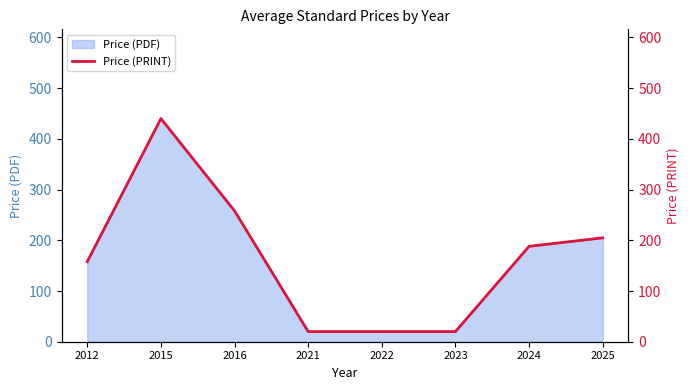

Reading left to right, what are all the values shown in this chart?

158.0	440.0	258.0	20.0	20.0	20.0	188.1	204.8